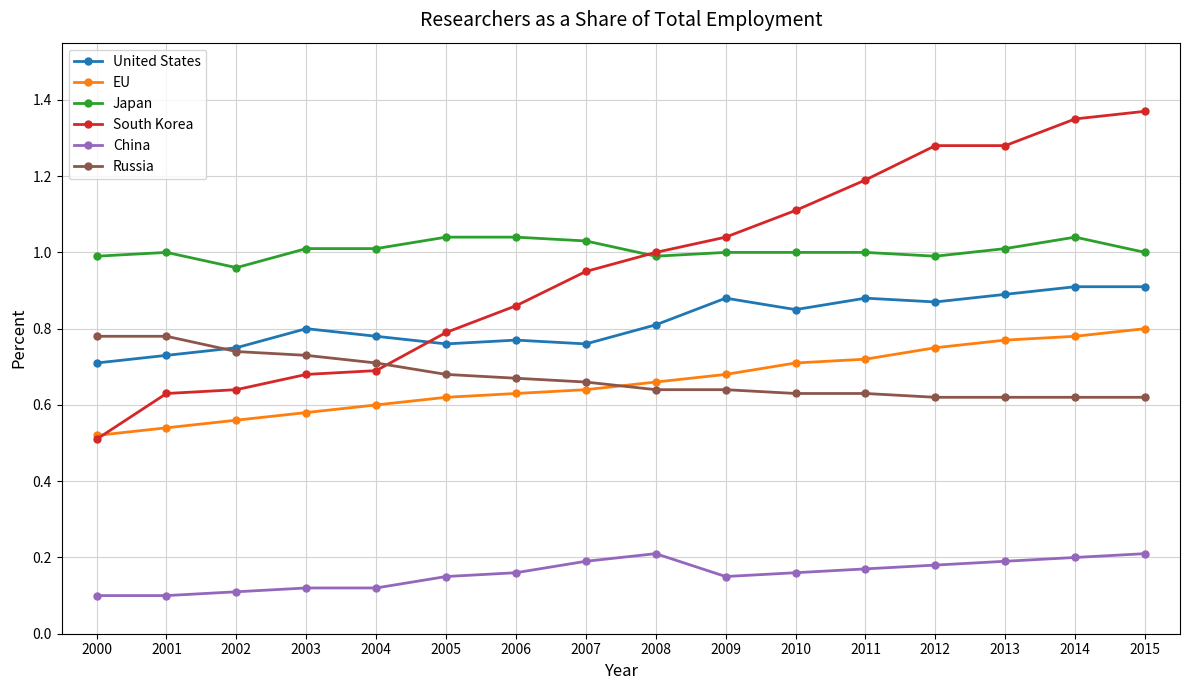

True or false: United States and EU intersect in this chart.

False